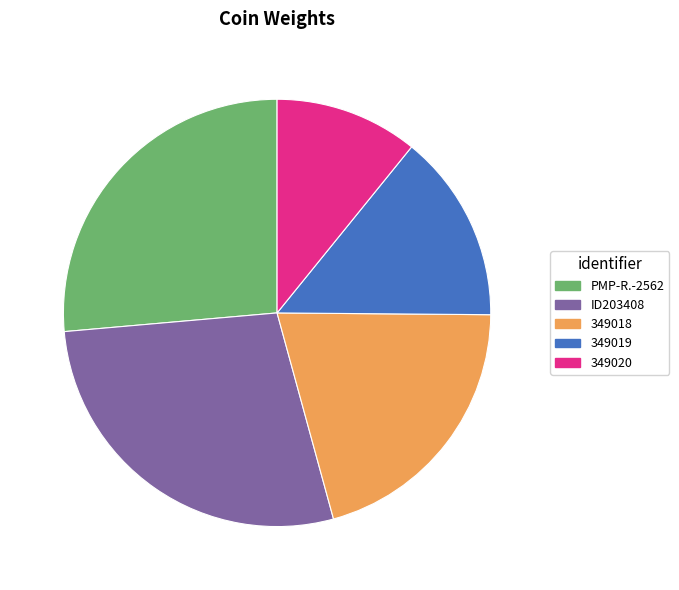

Rank the categories by value from lowest to highest.

349020, 349019, 349018, PMP-R.-2562, ID203408